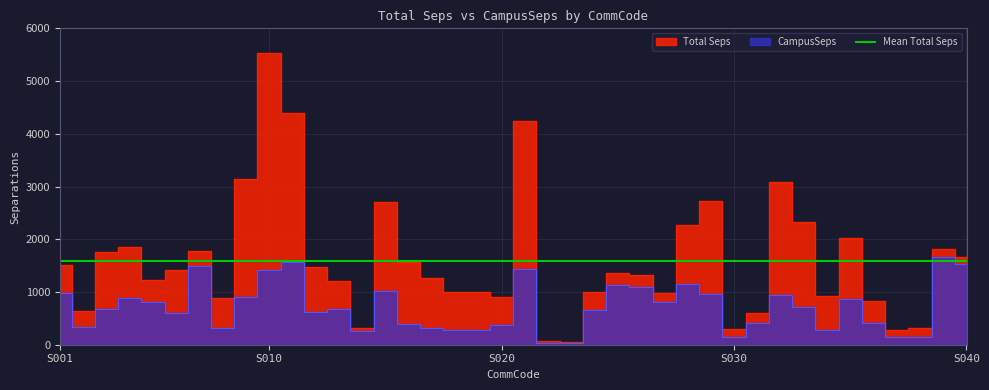

Which has a higher value, S005 or S002?

S005